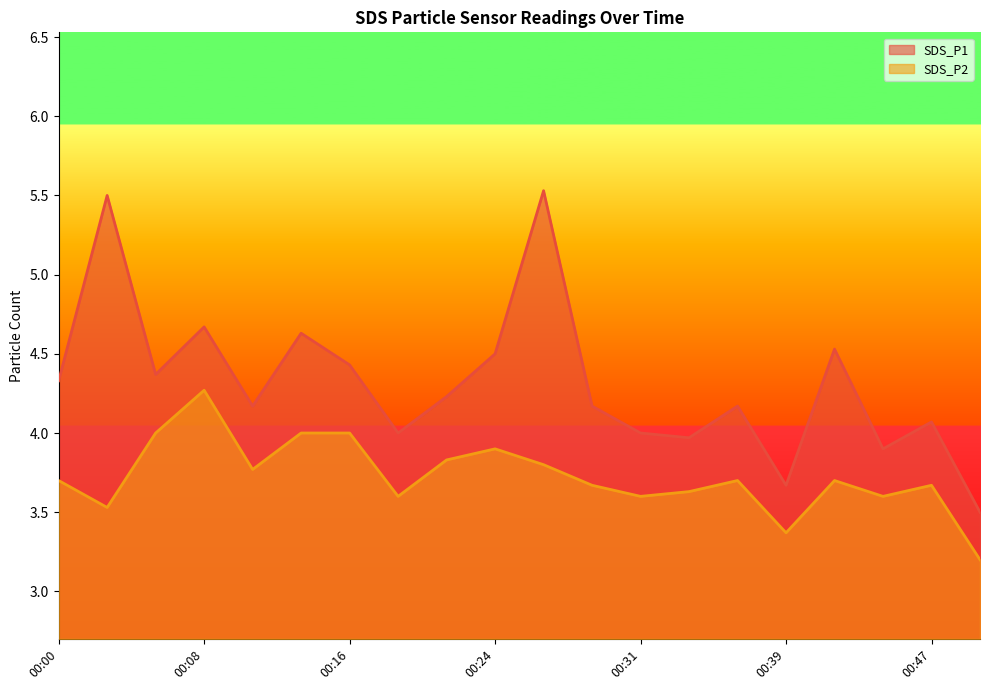

The value of SDS_P2 at 00:08 is 4.3. True or false?

True